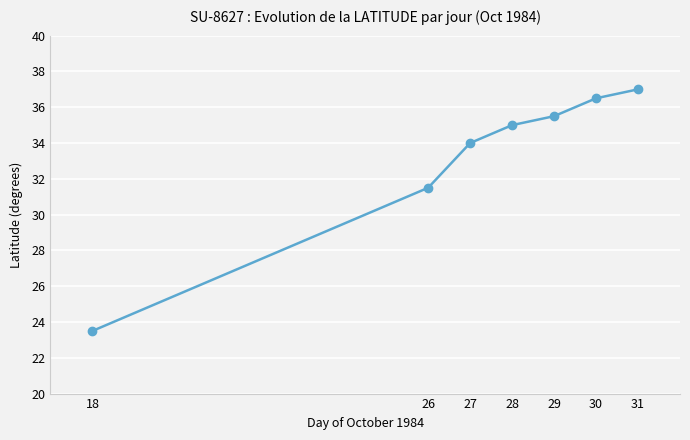

How many lines are shown in the chart?

1